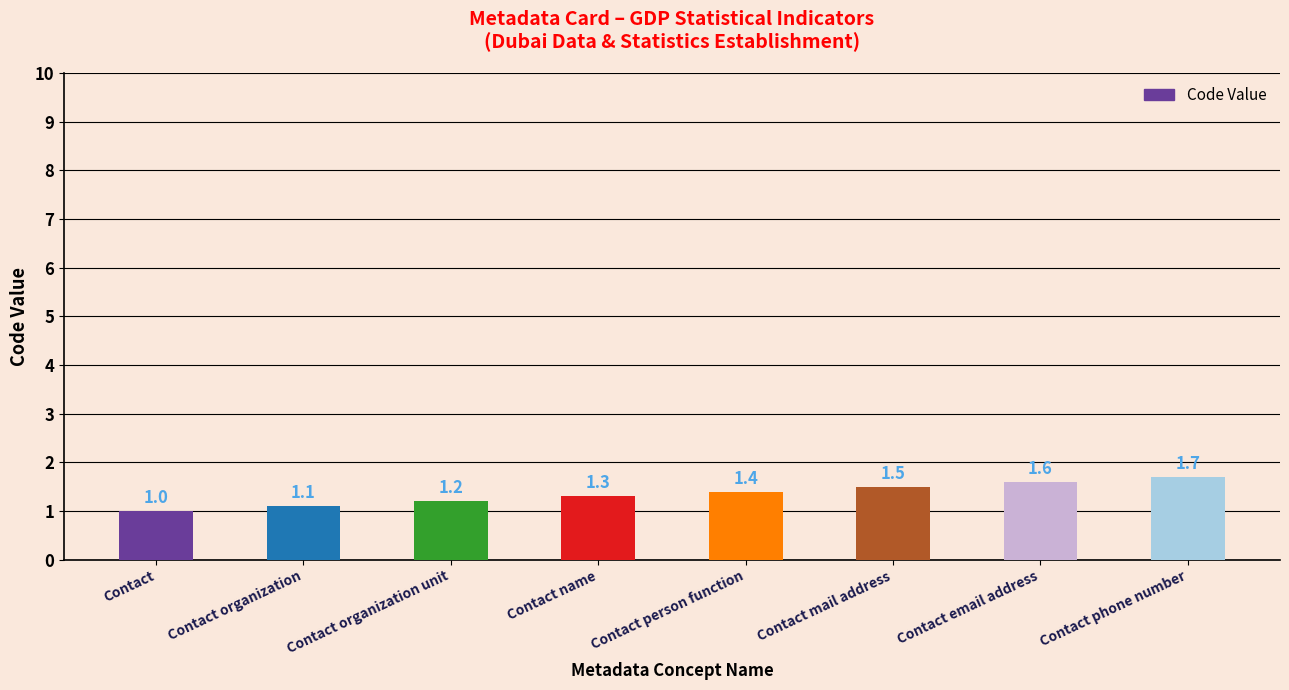

Is it true that the value at Contact organization is 1.1?

True